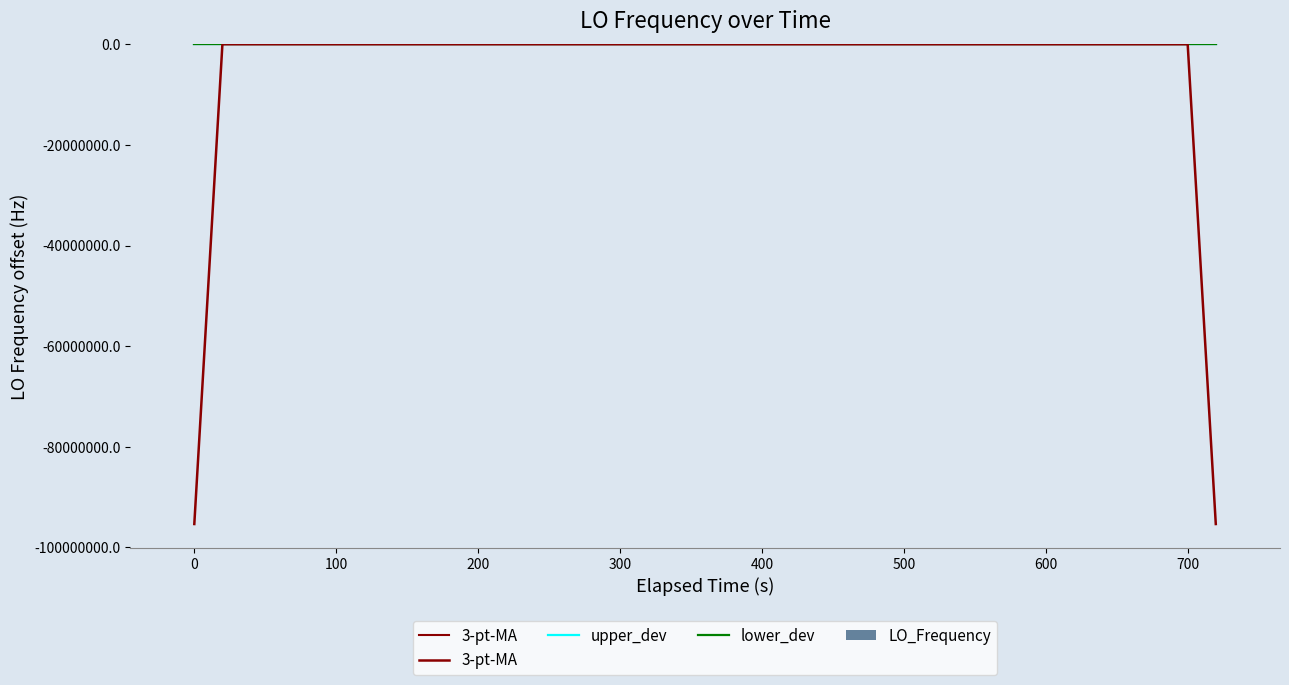

What is the sum of all LO_Frequency values?

76.4